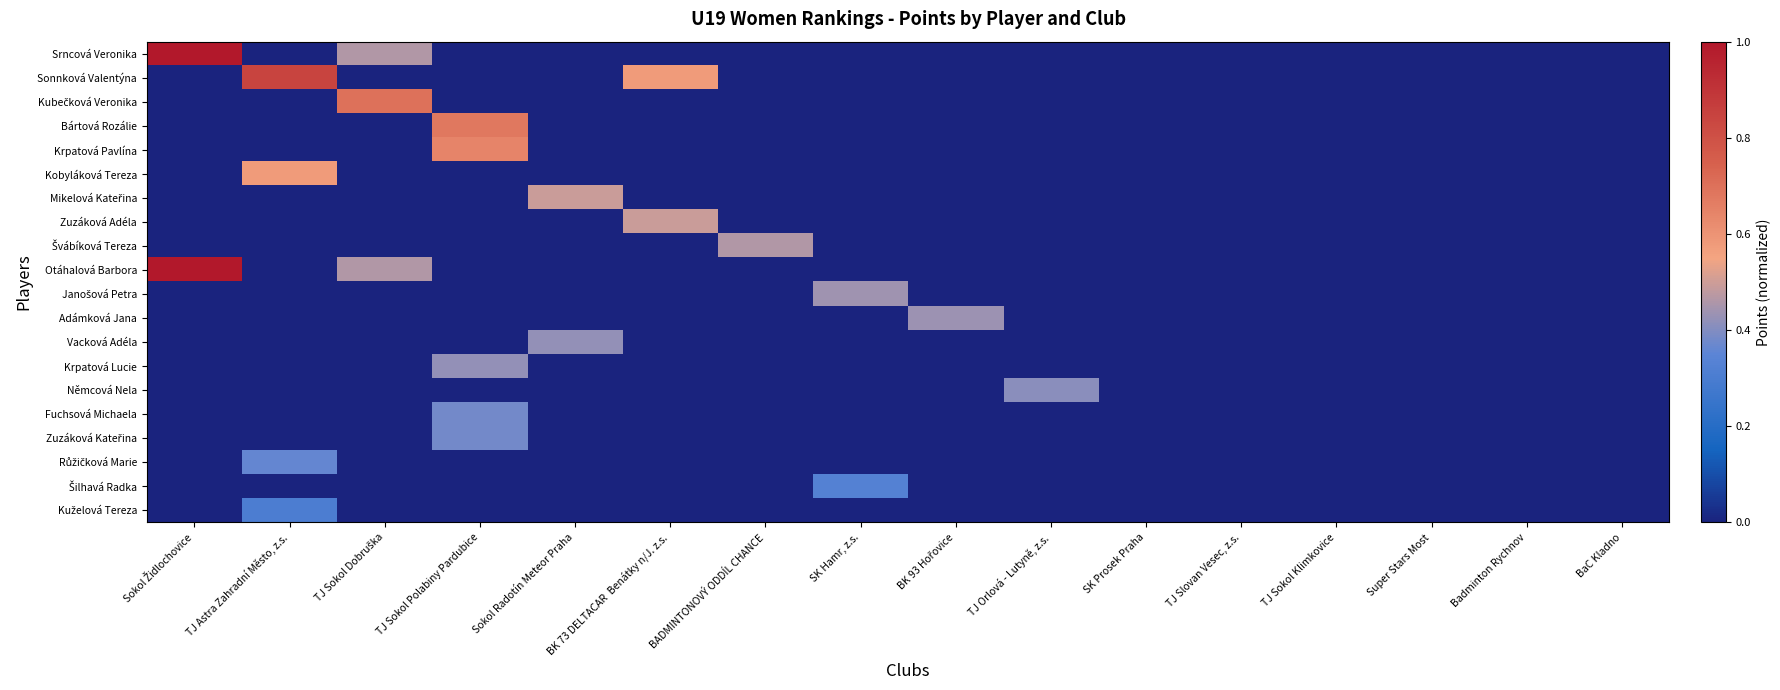

Which series has the largest total across all categories?

Srncová Veronika